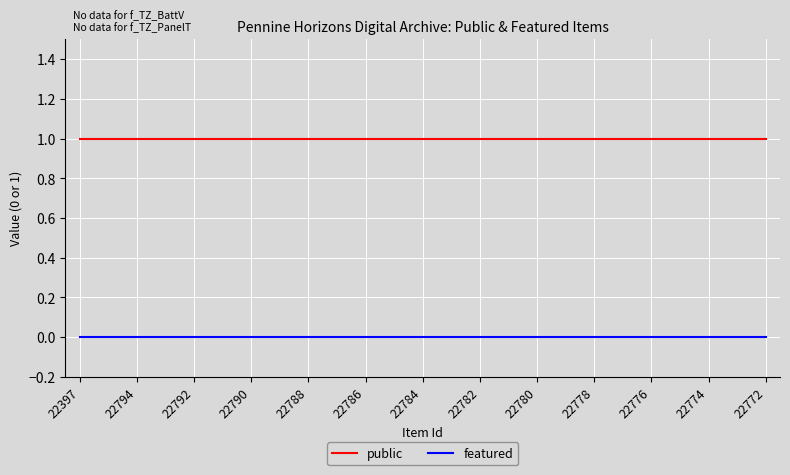

True or false: public and featured cross at least once.

False